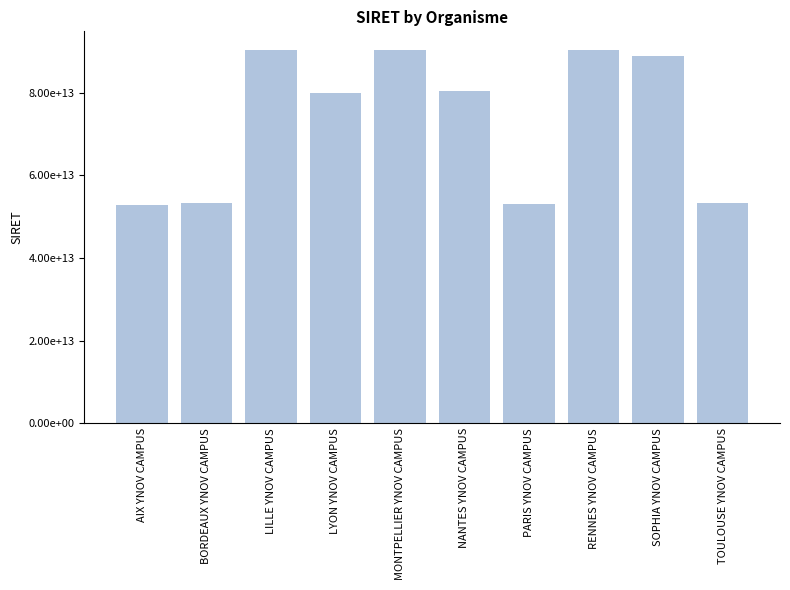

Are the bars horizontal?

No